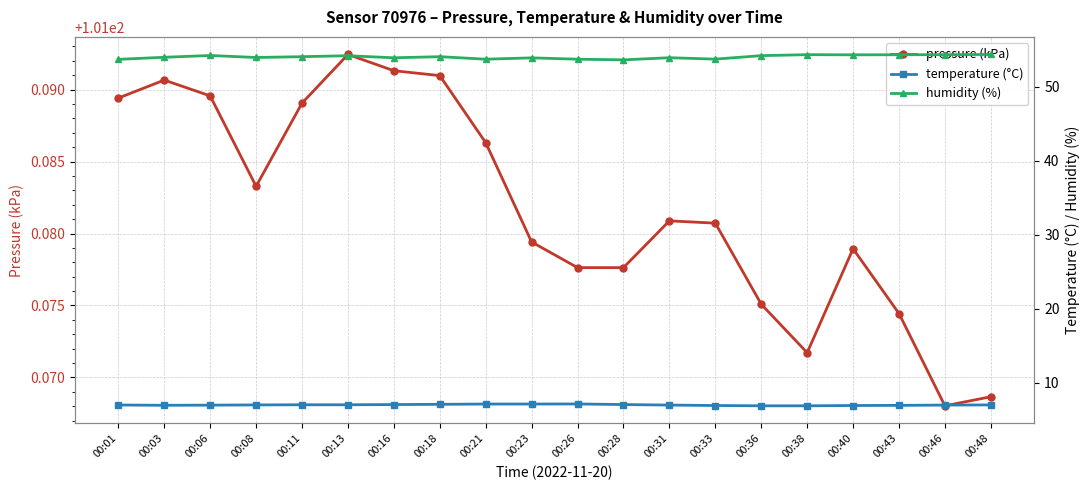

List the series in order of their peak value, highest first.

pressure (kPa), humidity (%), temperature (°C)